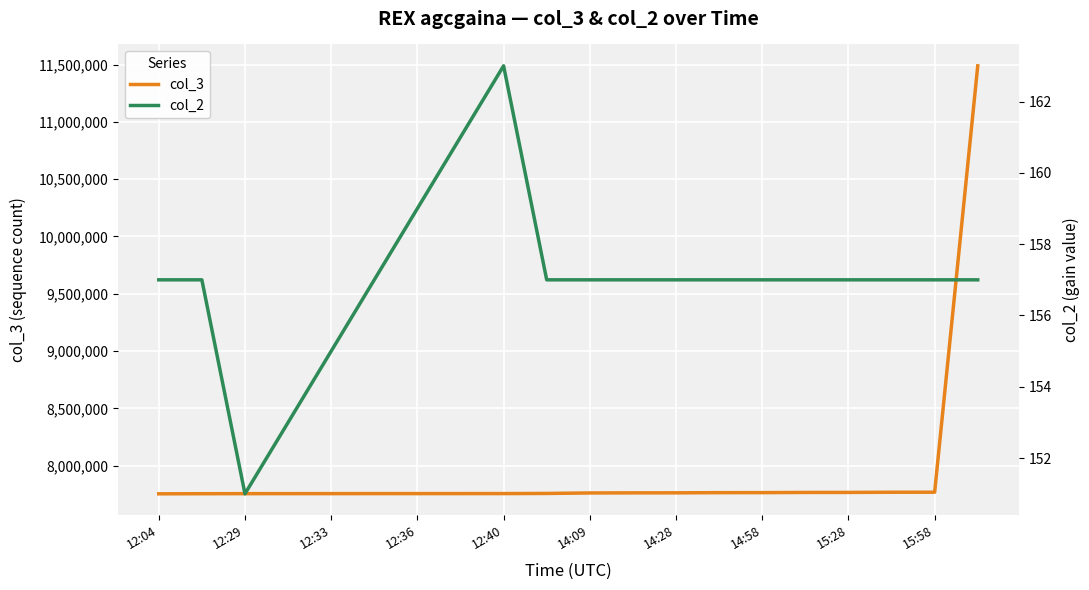

What is the difference between the second highest and minimum values in the col_3 series?

14015